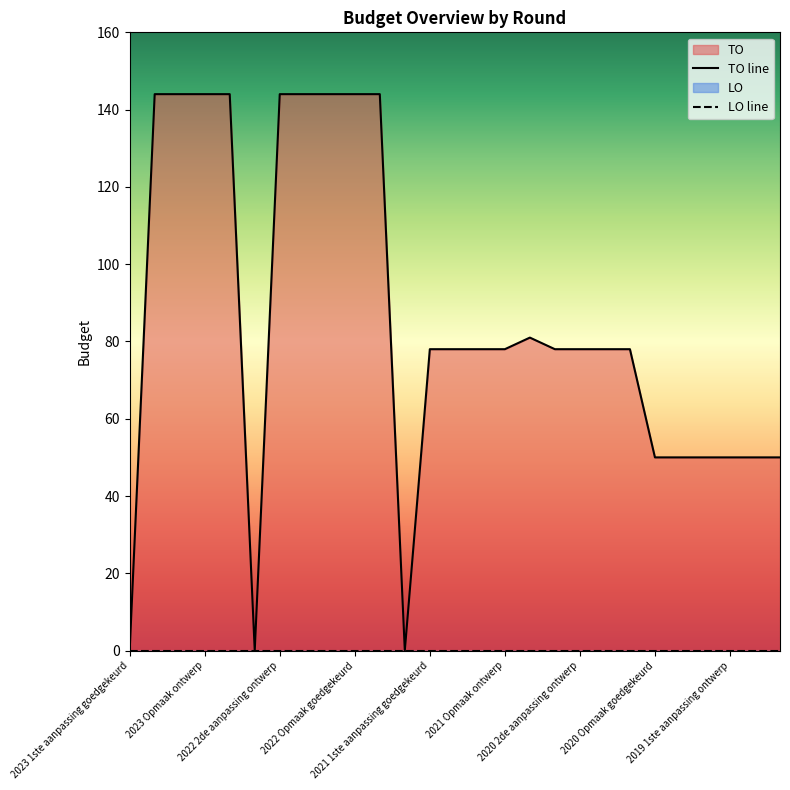

Which series has the largest range (max minus min)?

TO line